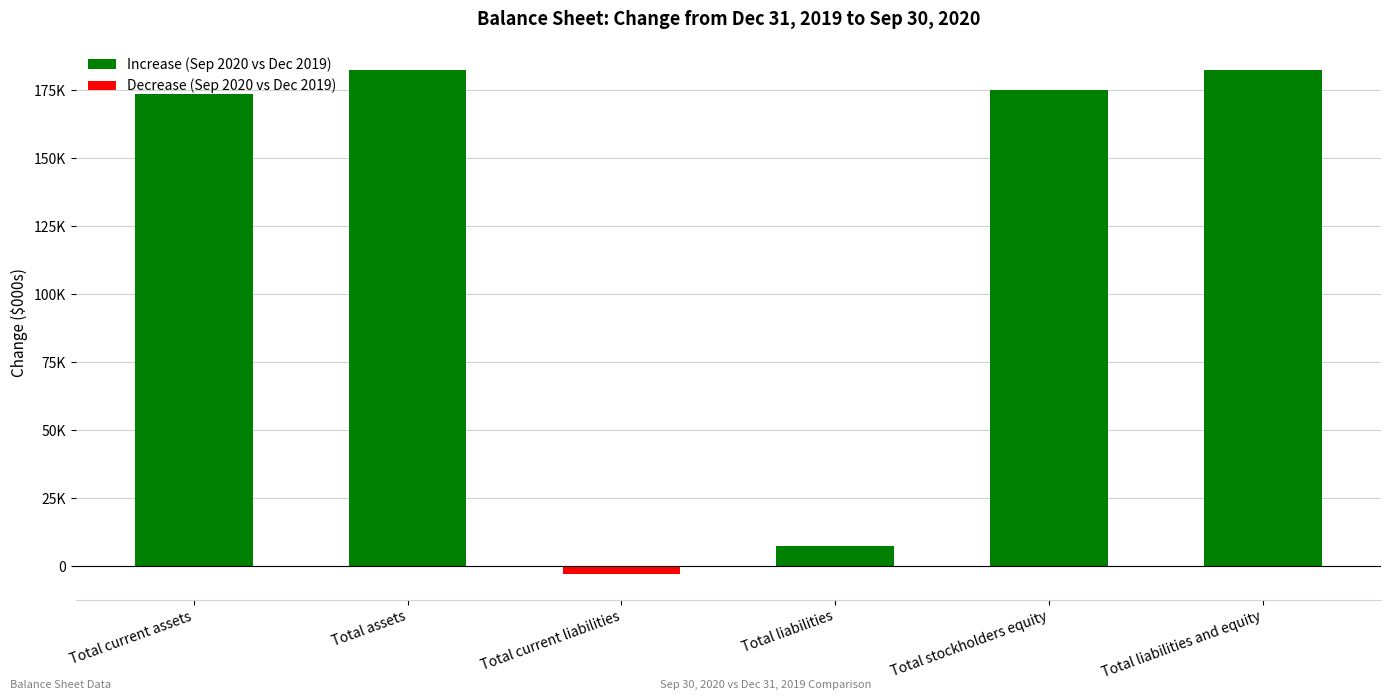

Are the bars horizontal?

No